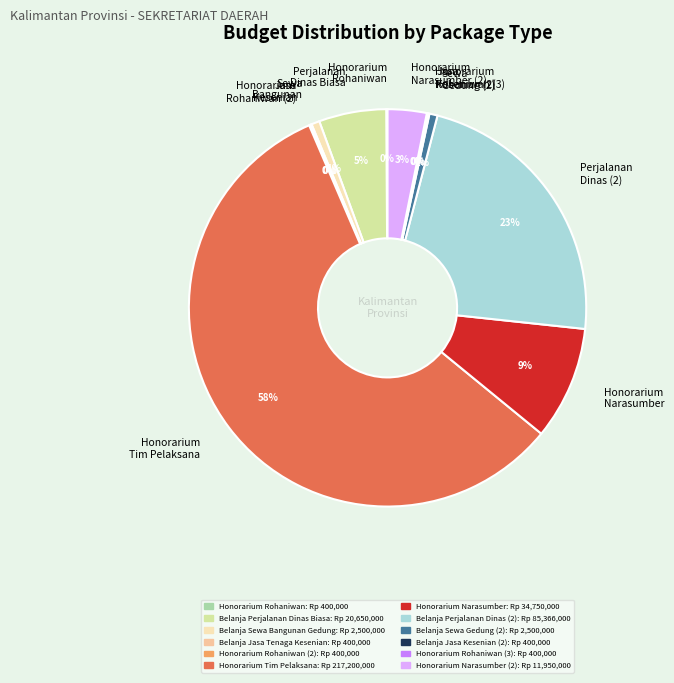

Between Perjalanan Dinas (2) and Sewa Bangunan, which is larger?

Perjalanan Dinas (2)